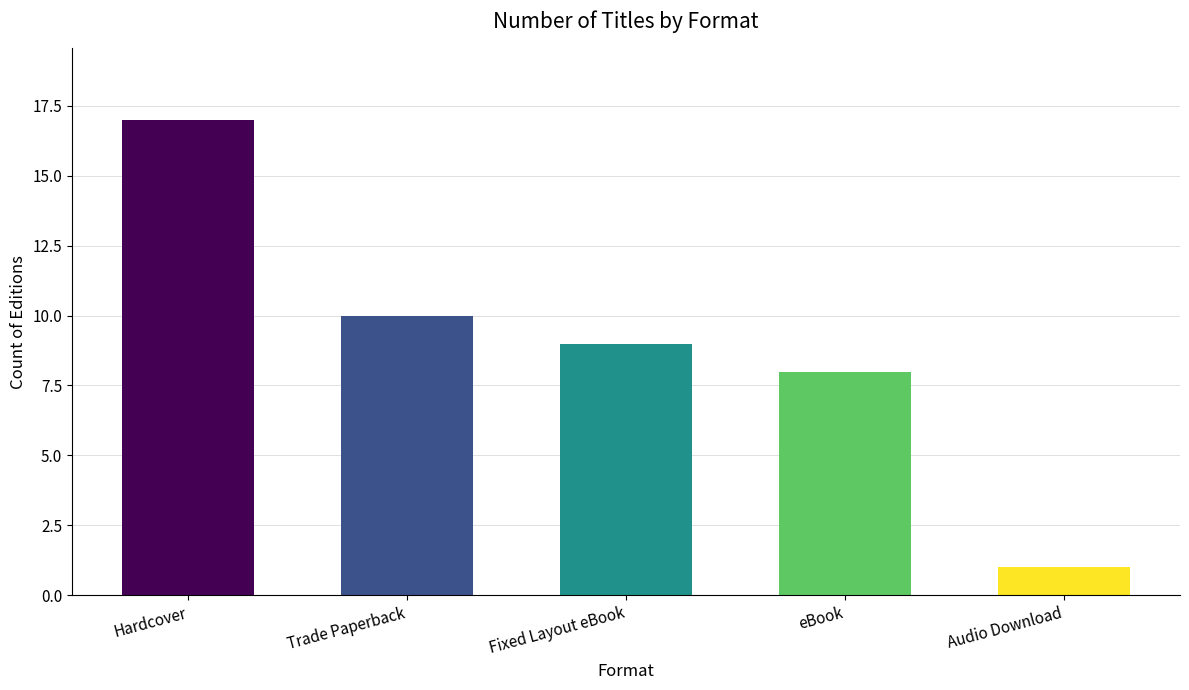

True or false: the data shows 9 at Fixed Layout eBook.

True